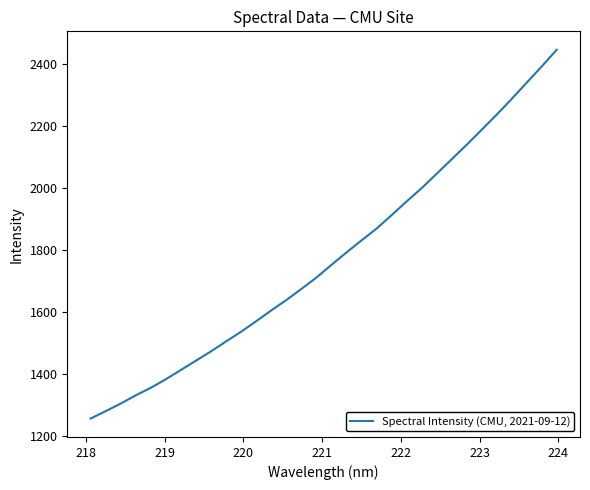

What is the difference between the maximum and minimum values?

1187.0